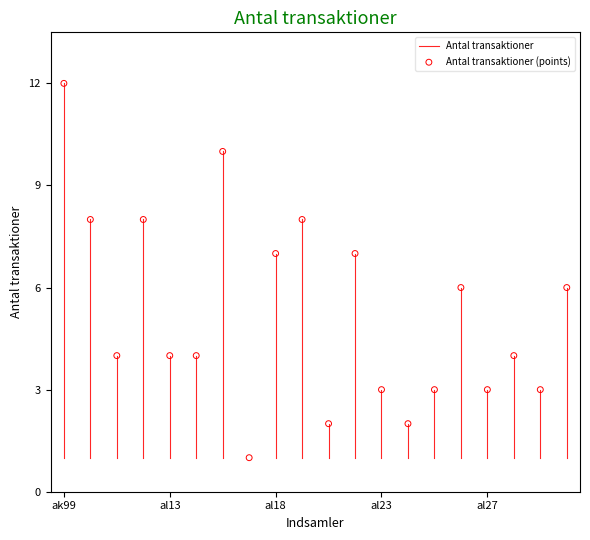

What is the range of Y values (max minus min)?

11